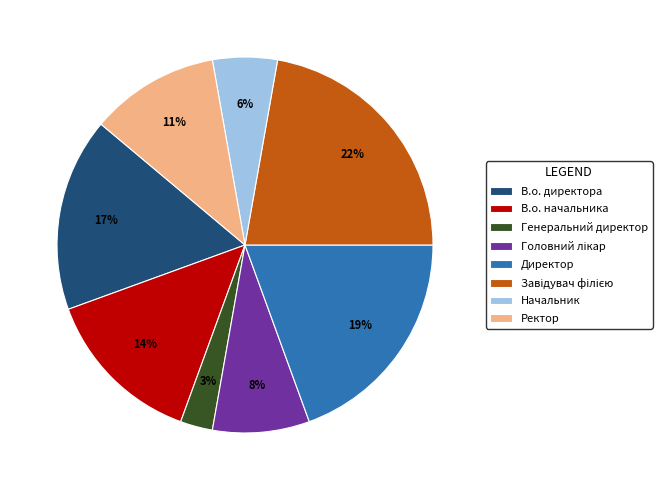

Does Начальник represent more than half of the total?

No